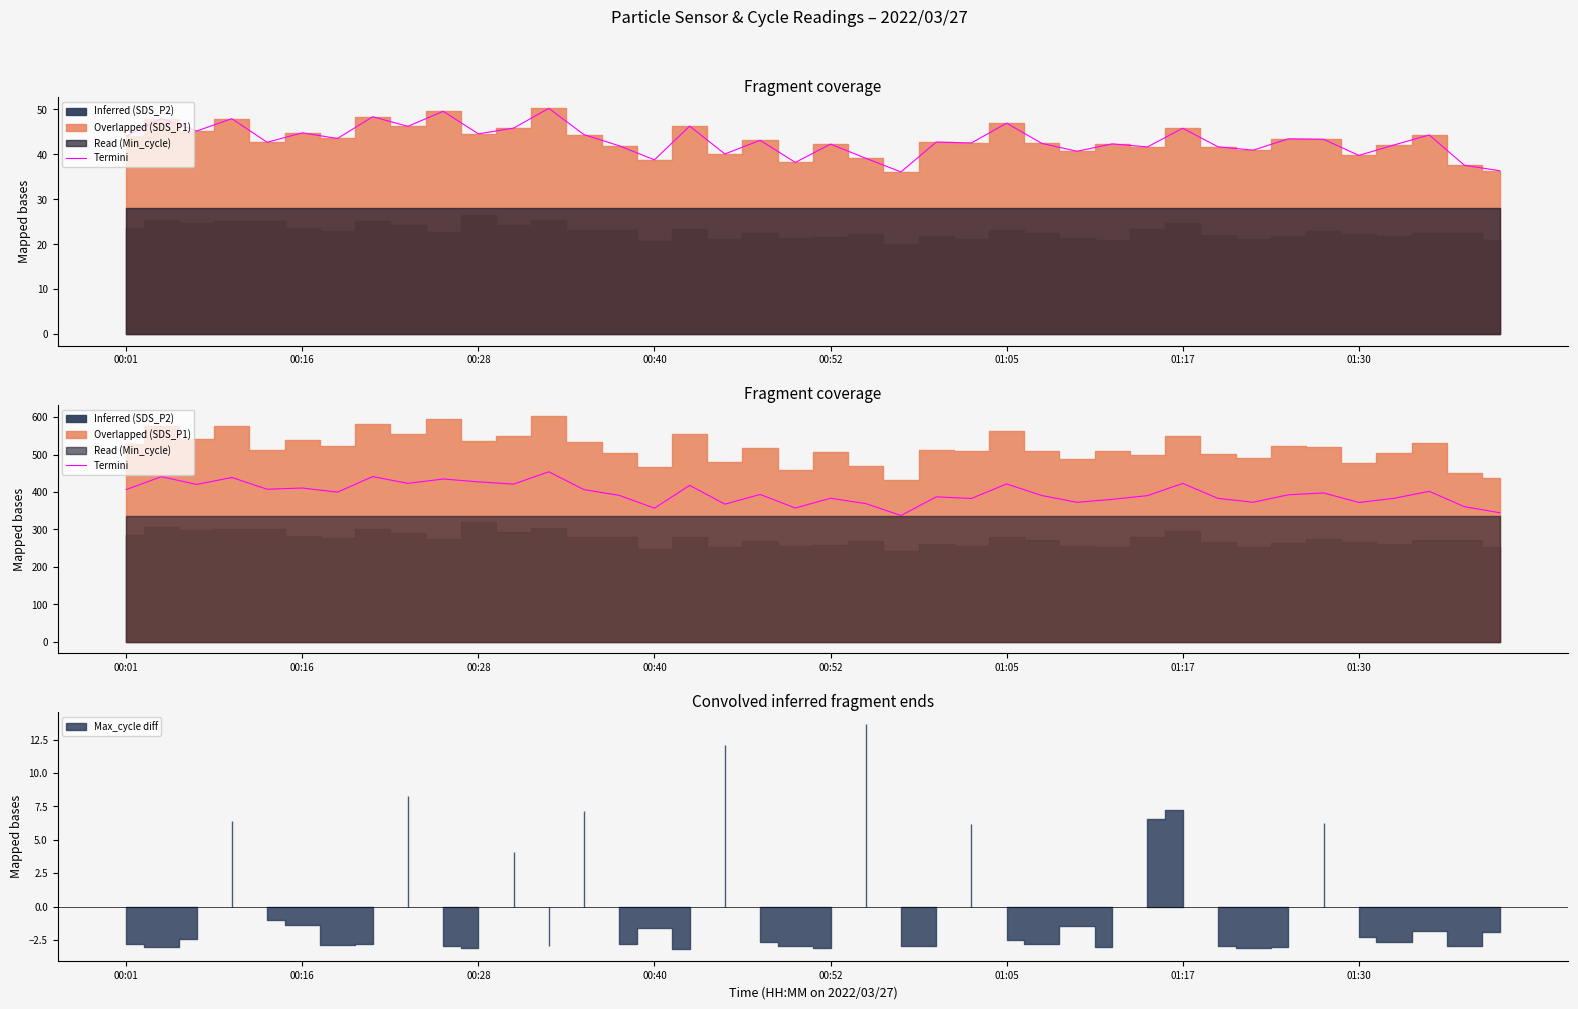

Between 28 and 35, which series saw the biggest shift?

Termini